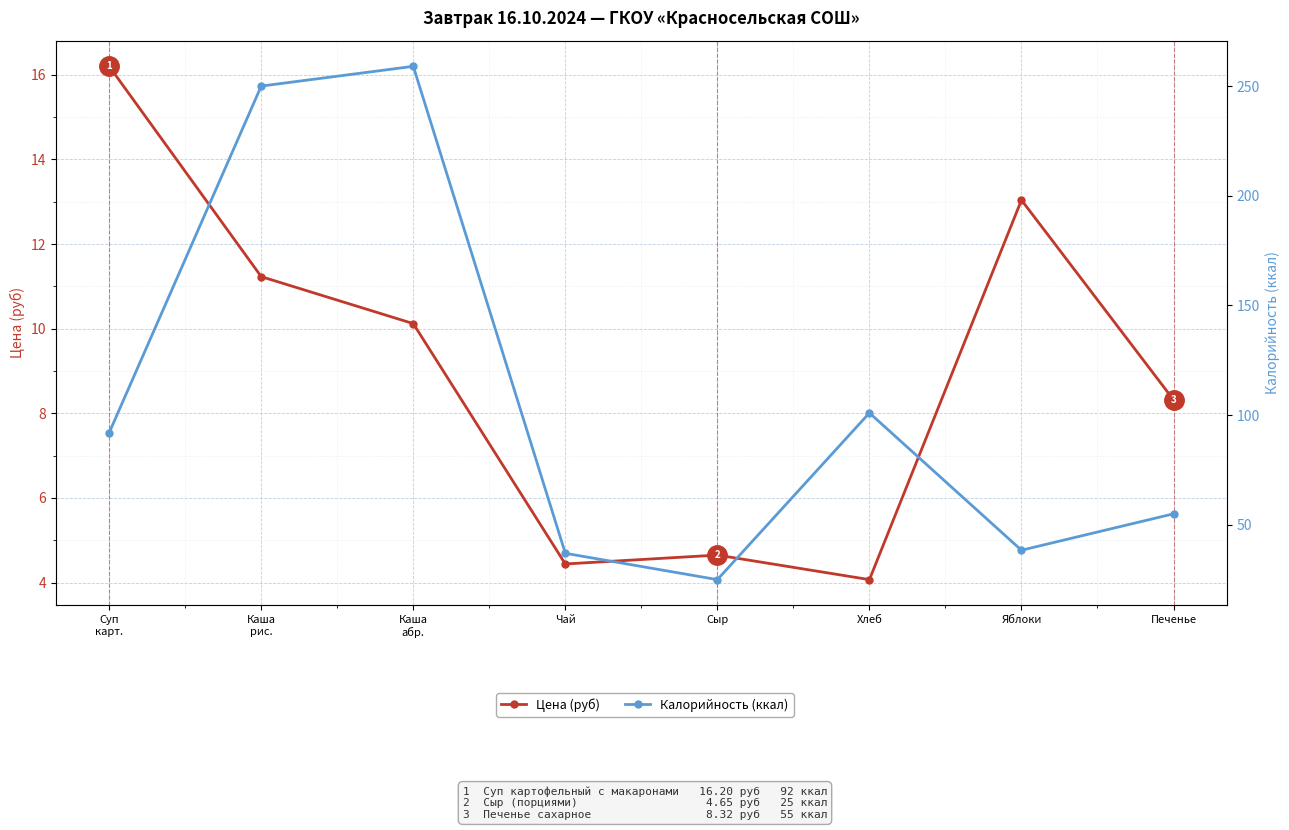

What are all the series names shown in the legend?

Цена (руб), Калорийность (ккал)